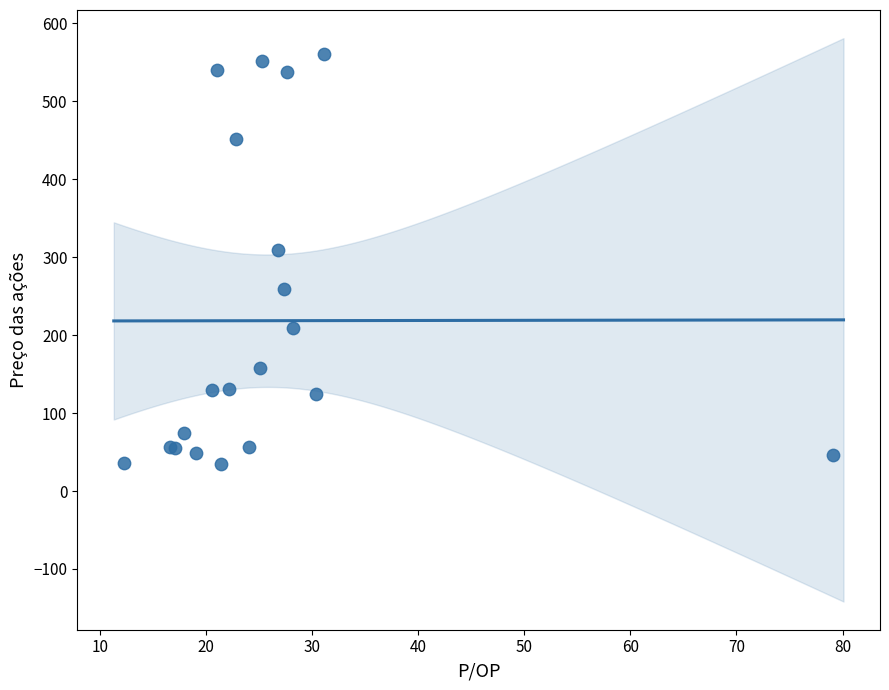

What Y value in the scatter plot is closest to 297?

309.2